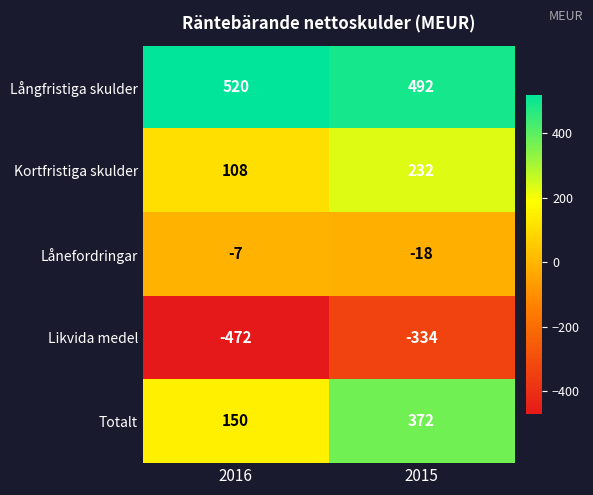

What is the smallest value displayed?

-472